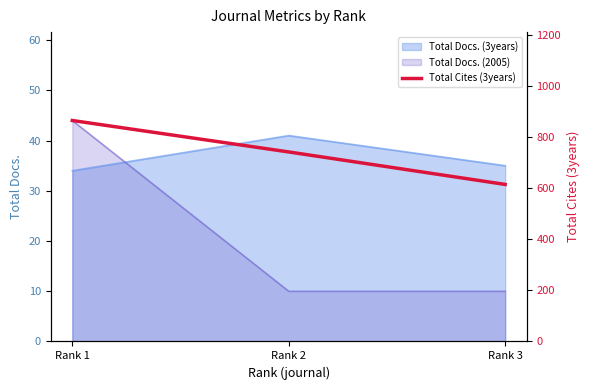

How many data points are less than 741?

1